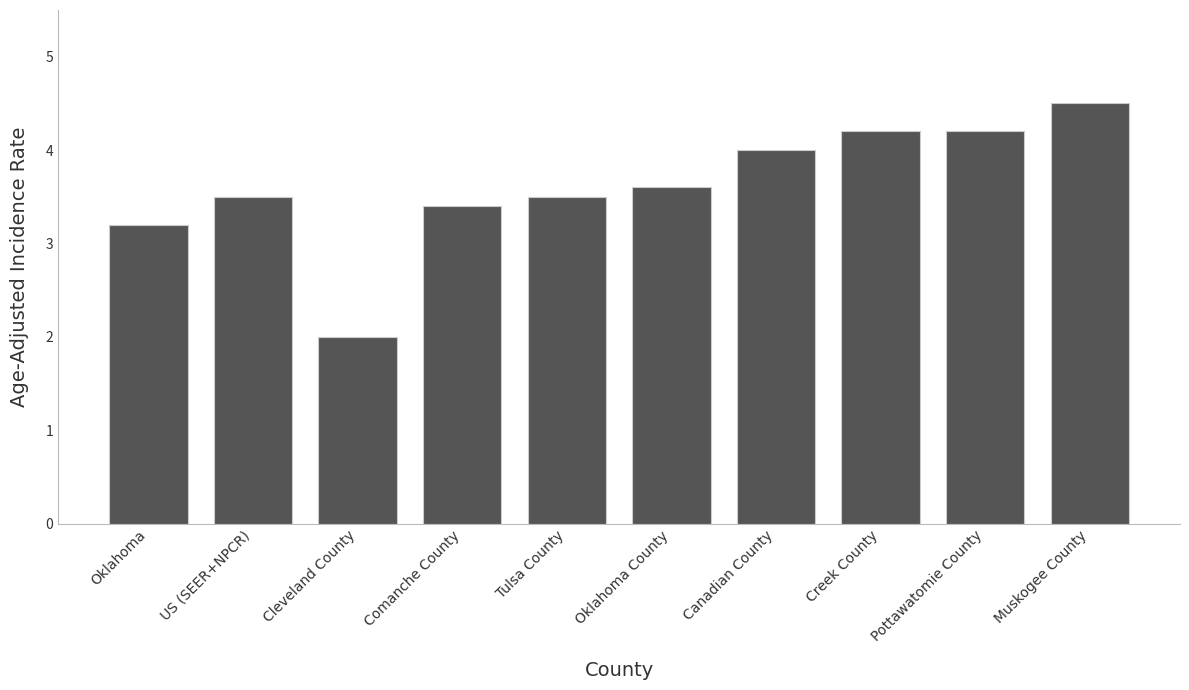

Reading left to right, list all the values displayed in this chart.

Oklahoma=3.2	US (SEER+NPCR)=3.5	Cleveland County=2.0	Comanche County=3.4	Tulsa County=3.5	Oklahoma County=3.6	Canadian County=4.0	Creek County=4.2	Pottawatomie County=4.2	Muskogee County=4.5